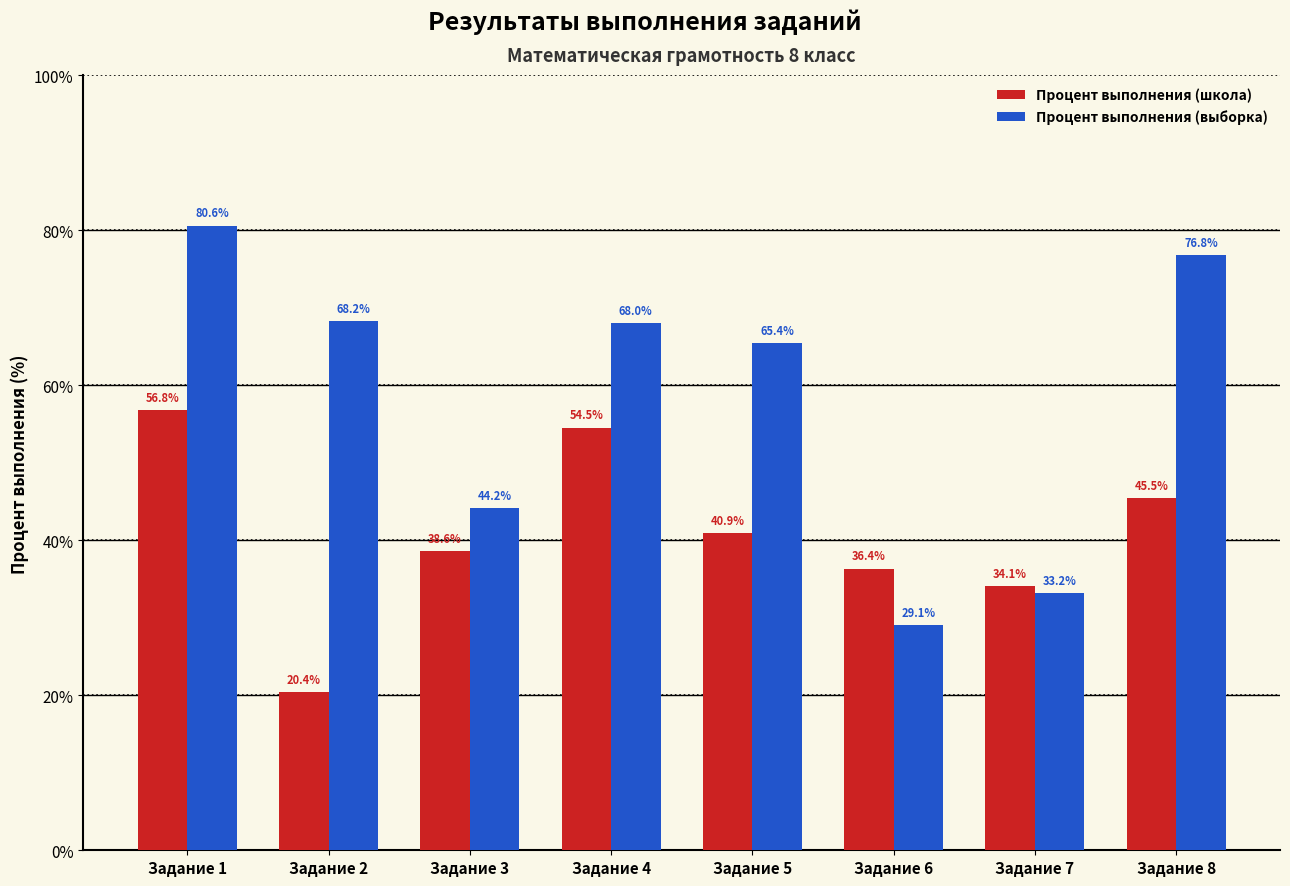

At which label does Процент выполнения (выборка) first exceed 68?

Задание 1